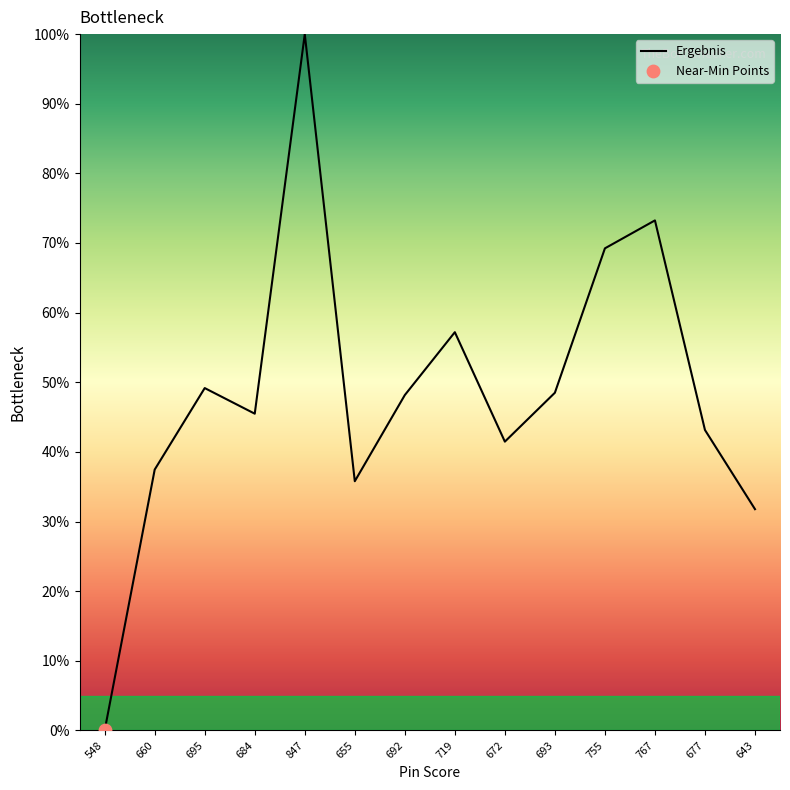

Between 693 and 767, which is larger?

767